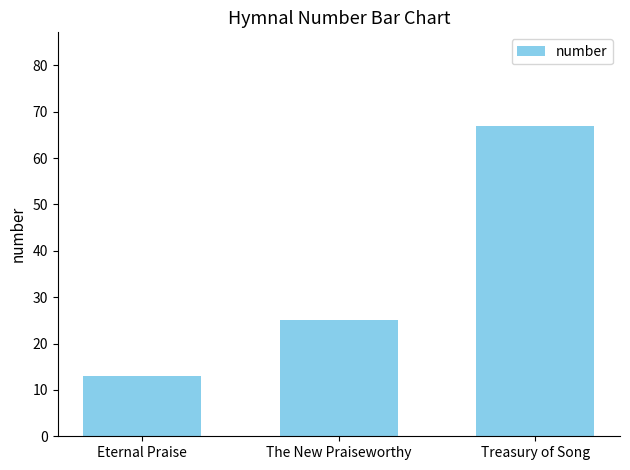

Does the chart contain stacked bars?

No